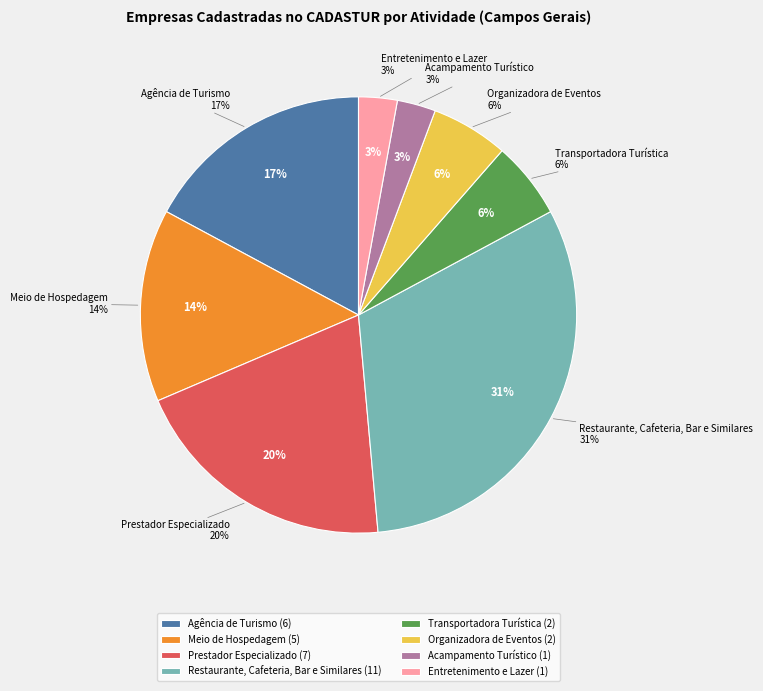

Does Organizadora de Eventos account for over 50% of the chart?

No